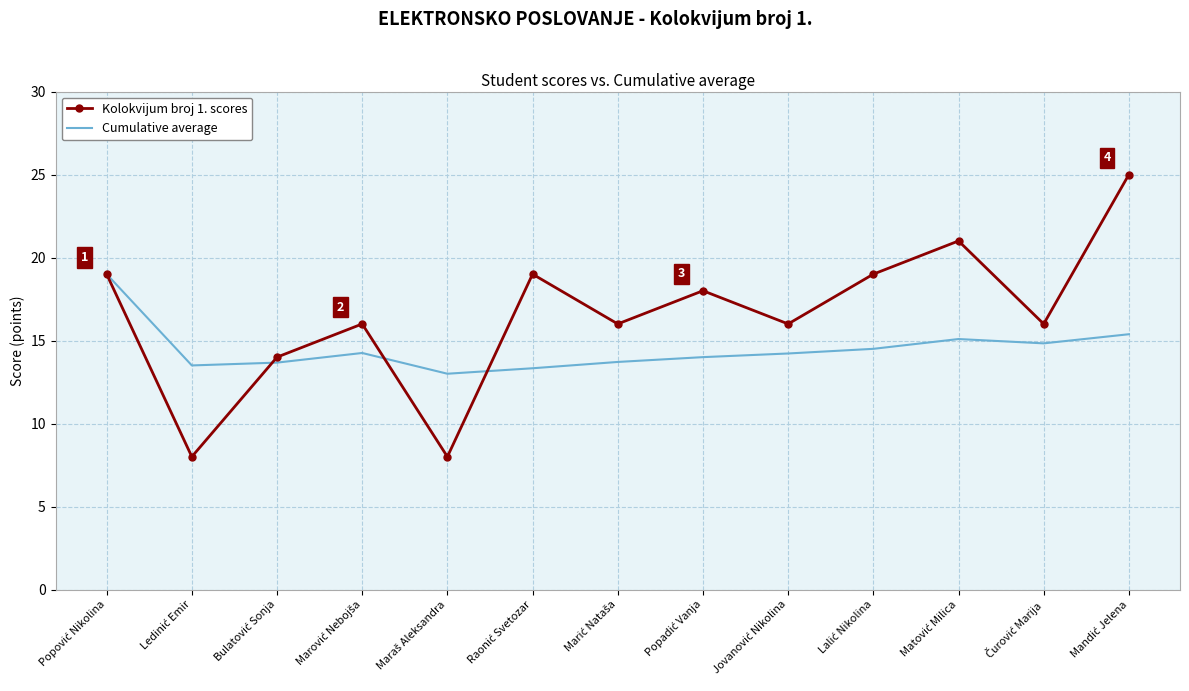

Rank the series by their maximum value, from highest to lowest.

Kolokvijum broj 1. scores, Cumulative average